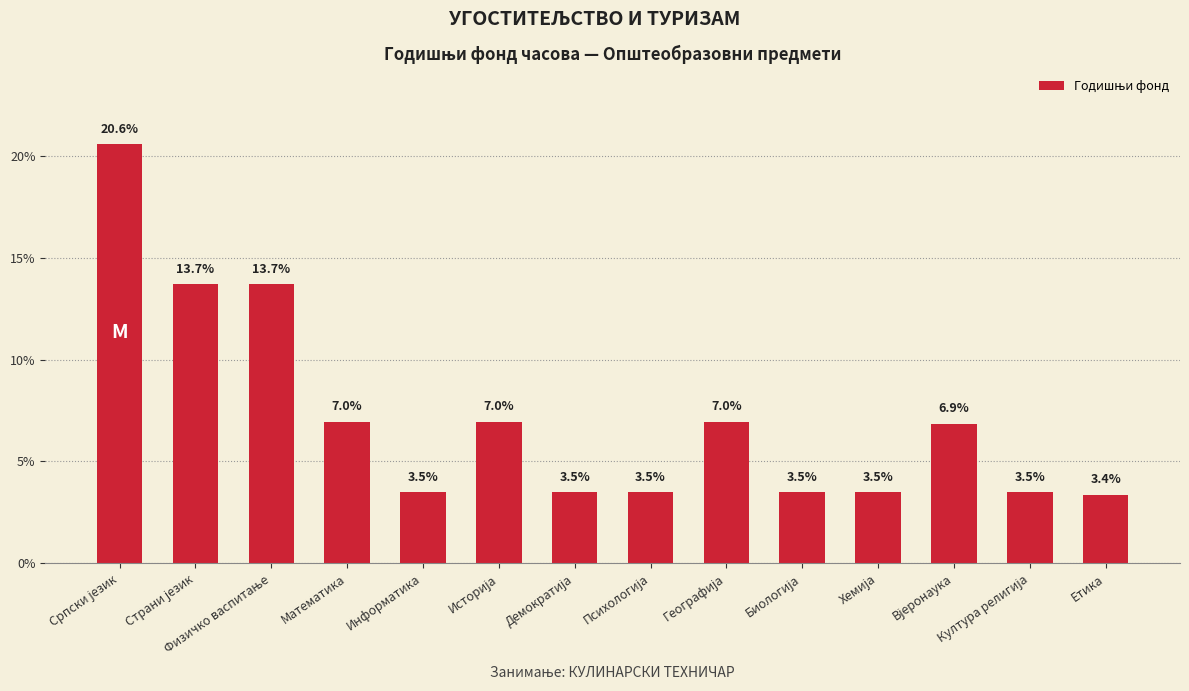

What is the smallest value displayed?

3.4